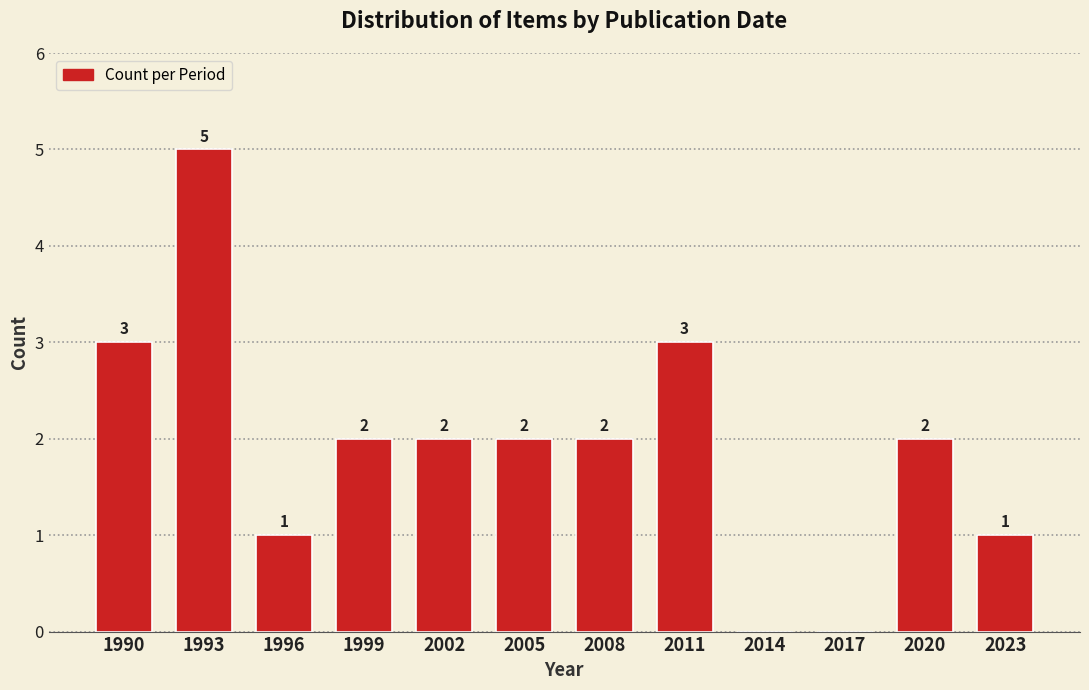

Reading left to right, what are all the values shown in this chart?

1990=3	1993=5	1996=1	1999=2	2002=2	2005=2	2008=2	2011=3	2014=0	2017=0	2020=2	2023=1